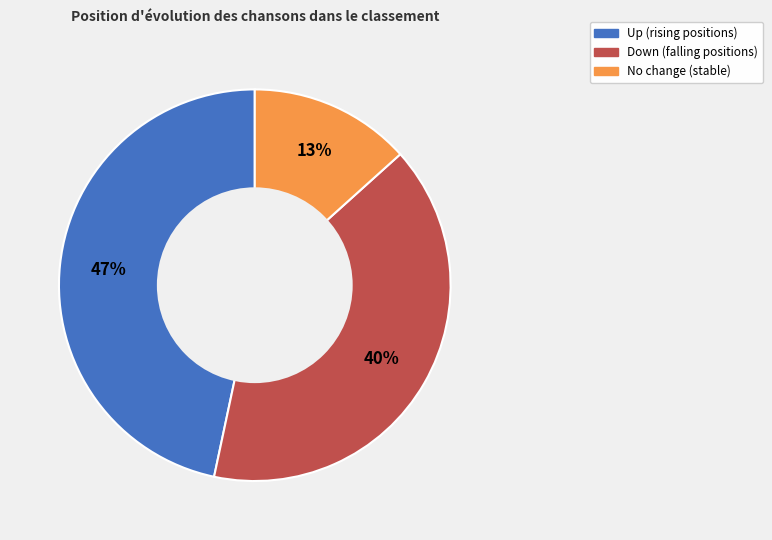

Does any single category account for the majority?

No